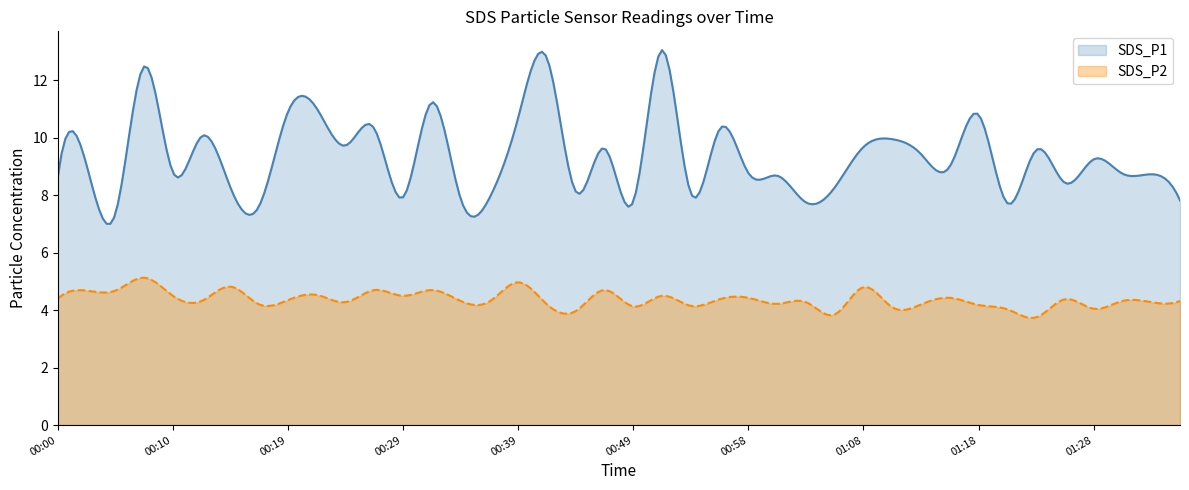

What is the spread (max minus min) of values at 00:27?

5.6